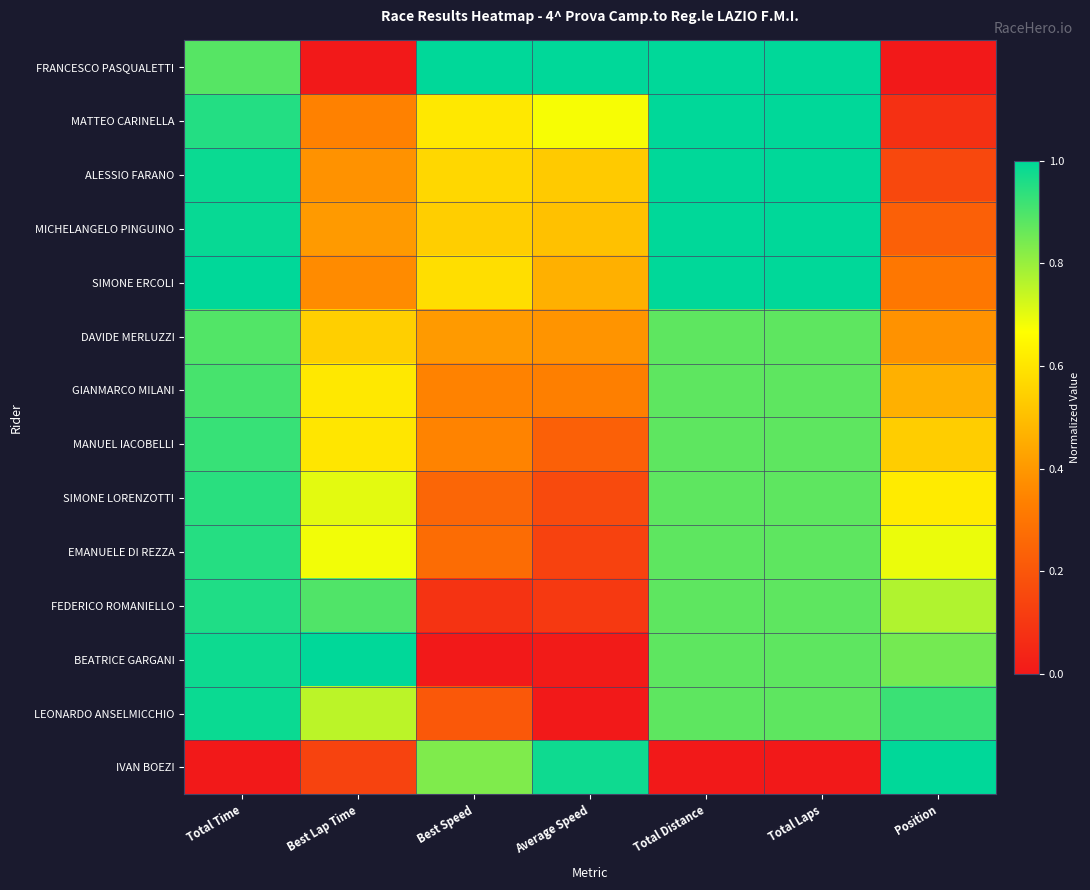

Reading right to left, what are all the values shown in this chart?

FRANCESCO PASQUALETTI: Position=0.0	Total Laps=1.0	Total Distance=1.0	Average Speed=1.0	Best Speed=1.0	Best Lap Time=0.0	Total Time=0.9
MATTEO CARINELLA: Position=0.1	Total Laps=1.0	Total Distance=1.0	Average Speed=0.7	Best Speed=0.6	Best Lap Time=0.3	Total Time=1.0
ALESSIO FARANO: Position=0.2	Total Laps=1.0	Total Distance=1.0	Average Speed=0.5	Best Speed=0.6	Best Lap Time=0.4	Total Time=1.0
MICHELANGELO PINGUINO: Position=0.2	Total Laps=1.0	Total Distance=1.0	Average Speed=0.5	Best Speed=0.5	Best Lap Time=0.4	Total Time=1.0
SIMONE ERCOLI: Position=0.3	Total Laps=1.0	Total Distance=1.0	Average Speed=0.5	Best Speed=0.6	Best Lap Time=0.4	Total Time=1.0
DAVIDE MERLUZZI: Position=0.4	Total Laps=0.9	Total Distance=0.9	Average Speed=0.4	Best Speed=0.4	Best Lap Time=0.5	Total Time=0.9
GIANMARCO MILANI: Position=0.5	Total Laps=0.9	Total Distance=0.9	Average Speed=0.3	Best Speed=0.3	Best Lap Time=0.6	Total Time=0.9
MANUEL IACOBELLI: Position=0.5	Total Laps=0.9	Total Distance=0.9	Average Speed=0.2	Best Speed=0.3	Best Lap Time=0.6	Total Time=0.9
SIMONE LORENZOTTI: Position=0.6	Total Laps=0.9	Total Distance=0.9	Average Speed=0.2	Best Speed=0.3	Best Lap Time=0.7	Total Time=0.9
EMANUELE DI REZZA: Position=0.7	Total Laps=0.9	Total Distance=0.9	Average Speed=0.1	Best Speed=0.3	Best Lap Time=0.7	Total Time=1.0
FEDERICO ROMANIELLO: Position=0.8	Total Laps=0.9	Total Distance=0.9	Average Speed=0.1	Best Speed=0.1	Best Lap Time=0.9	Total Time=1.0
BEATRICE GARGANI: Position=0.8	Total Laps=0.9	Total Distance=0.9	Average Speed=0.0	Best Speed=0.0	Best Lap Time=1.0	Total Time=1.0
LEONARDO ANSELMICCHIO: Position=0.9	Total Laps=0.9	Total Distance=0.9	Average Speed=0.0	Best Speed=0.2	Best Lap Time=0.8	Total Time=1.0
IVAN BOEZI: Position=1.0	Total Laps=0.0	Total Distance=0.0	Average Speed=1.0	Best Speed=0.8	Best Lap Time=0.1	Total Time=0.0